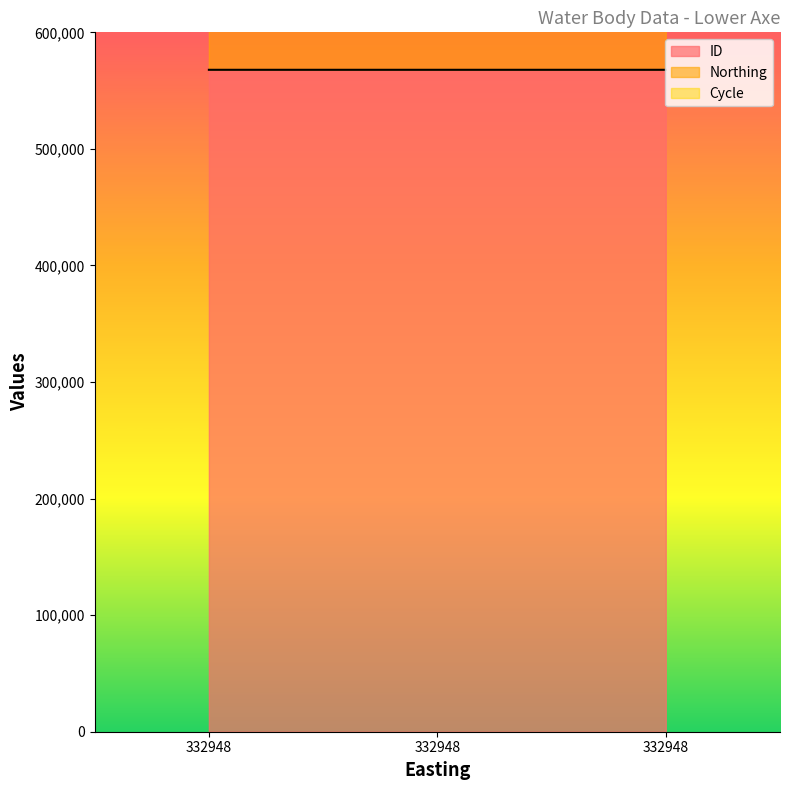

At which label does ID reach its minimum?

332948